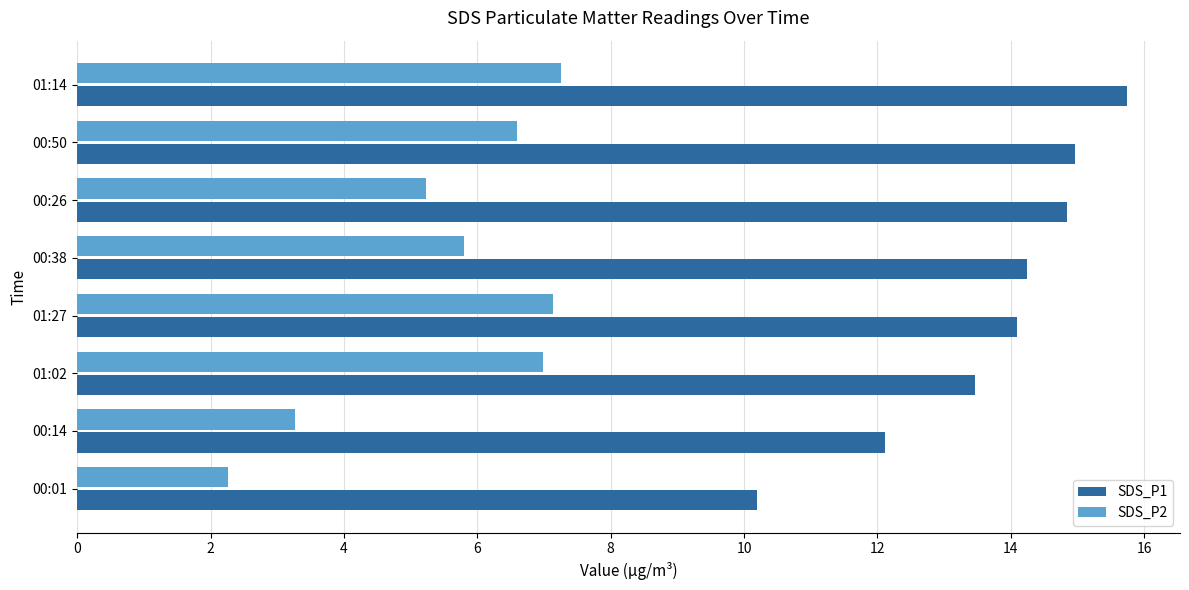

What is the difference between the maximum and second lowest values in the SDS_P2 series?

4.0